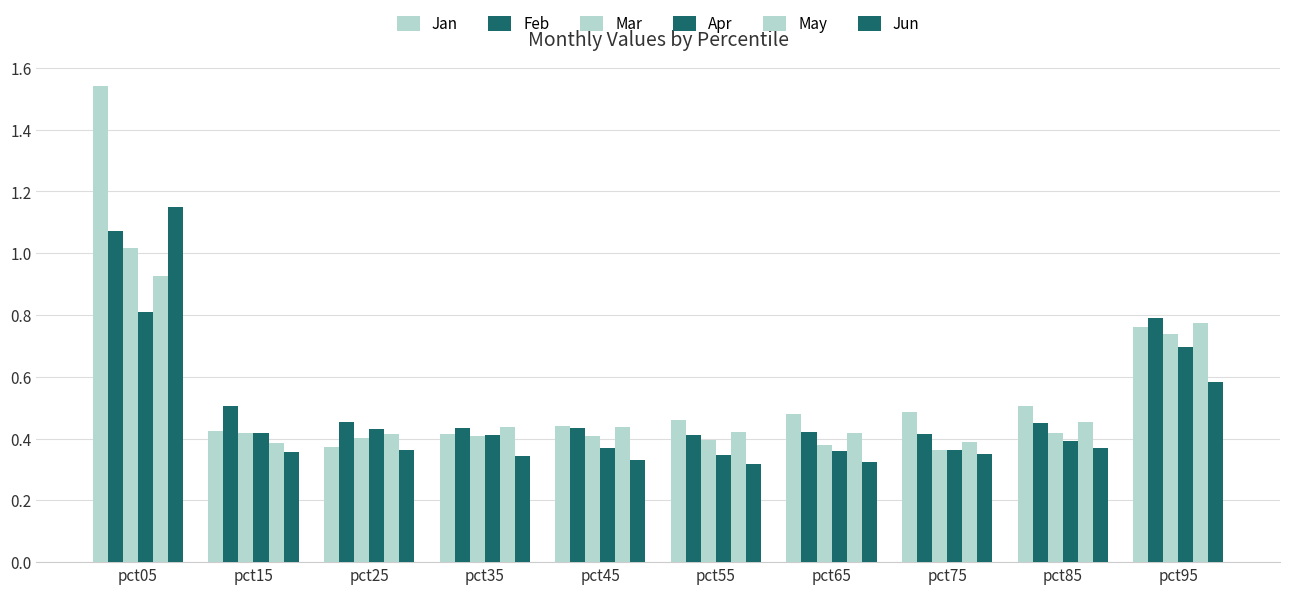

What is the sum of all Mar values?

4.9